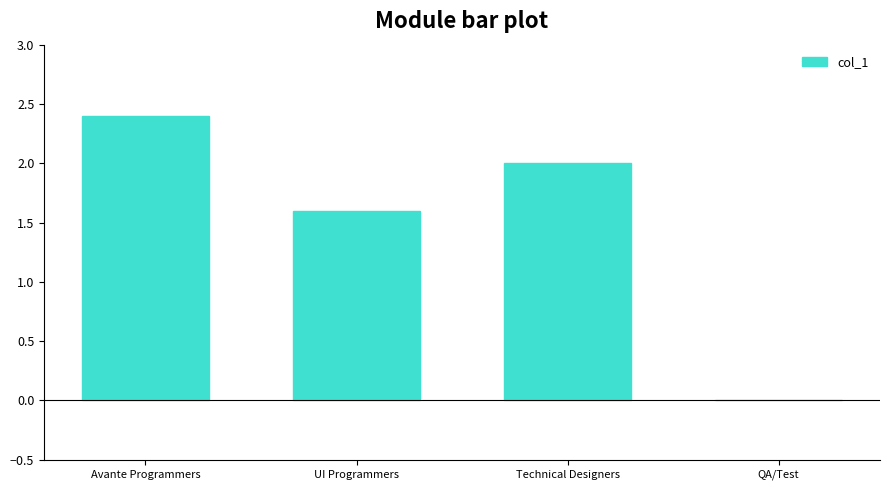

Approximately how many times larger is the value at Technical Designers compared to Avante Programmers?

0.8